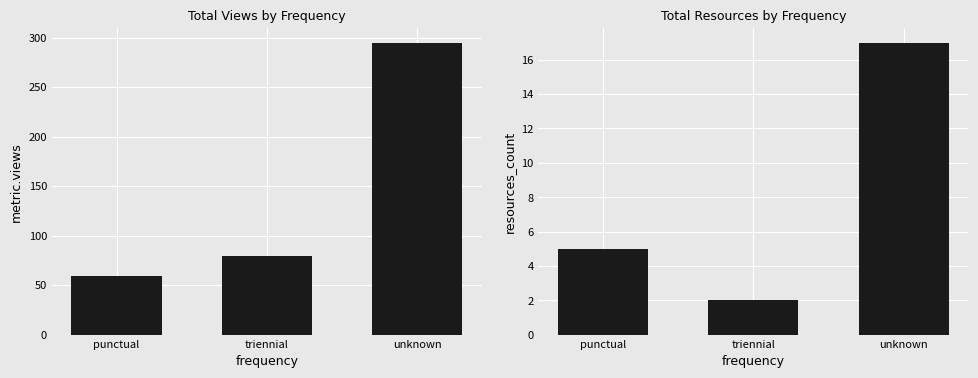

Rank the series by their maximum value, from highest to lowest.

metric.views, resources_count